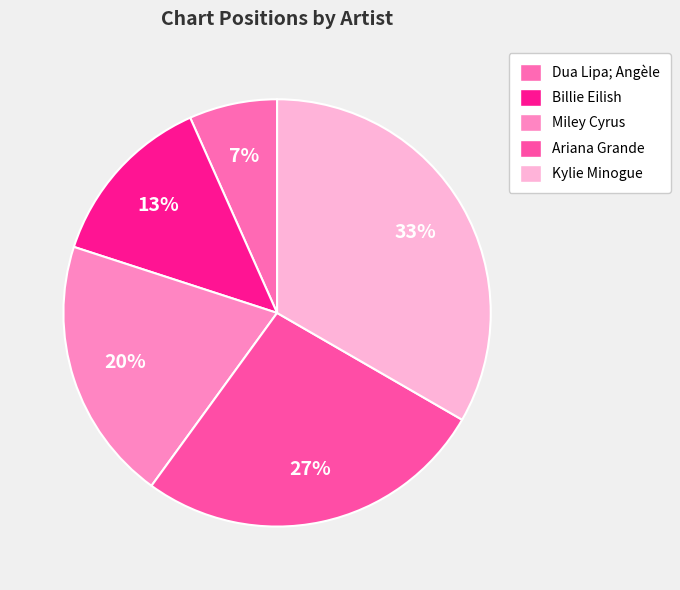

The Ariana Grande slice represents 27% of the pie. True or false?

True